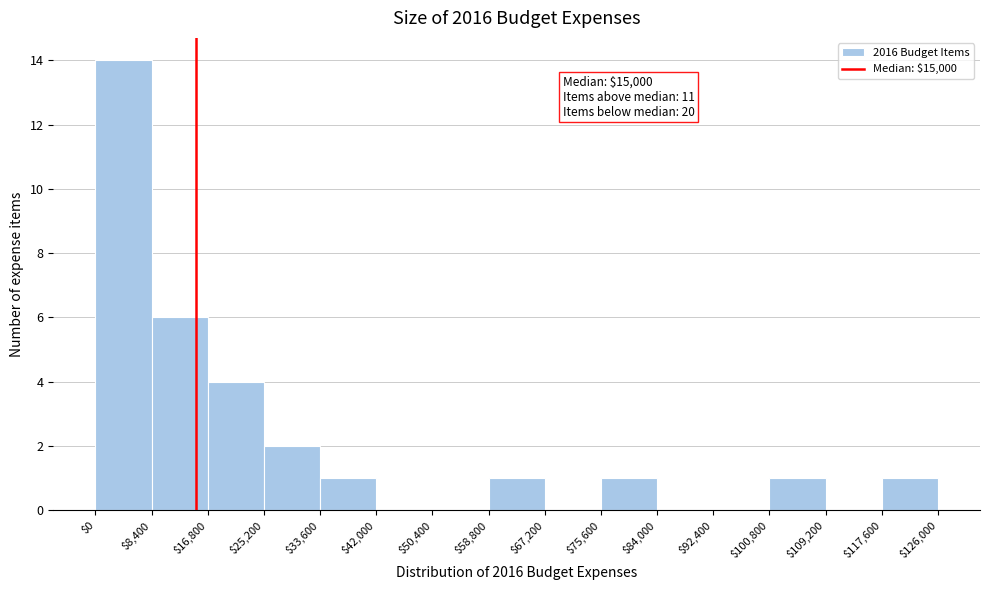

Over which range of the x-axis is the bar tallest?

$0 to $8,400